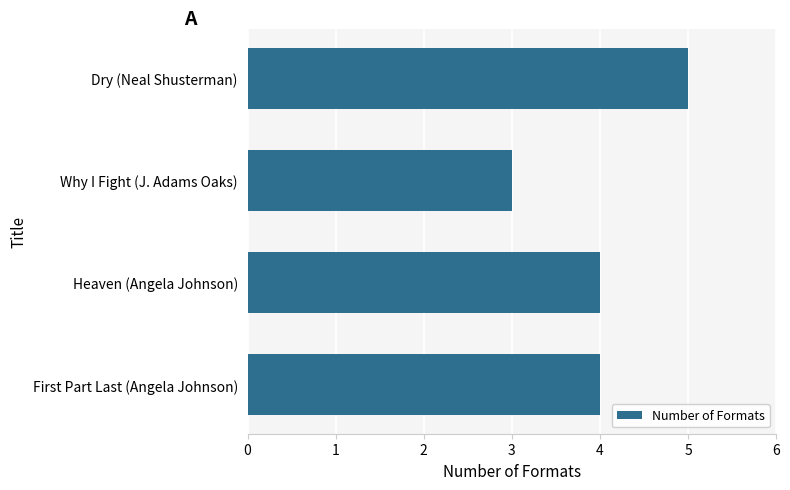

Does the chart contain stacked bars?

No